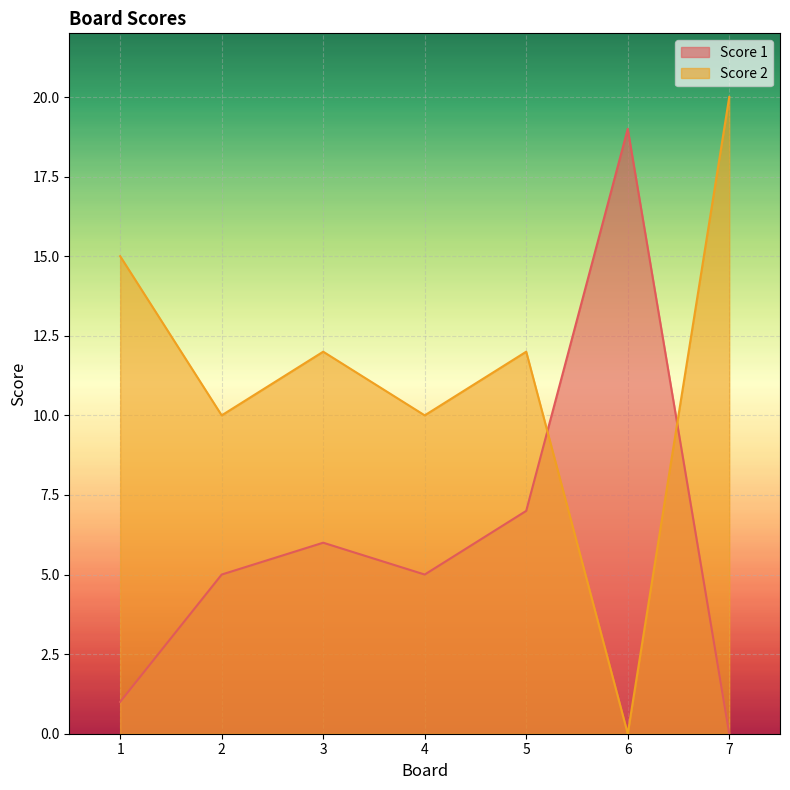

List the series in order of their peak value, highest first.

Score 2, Score 1